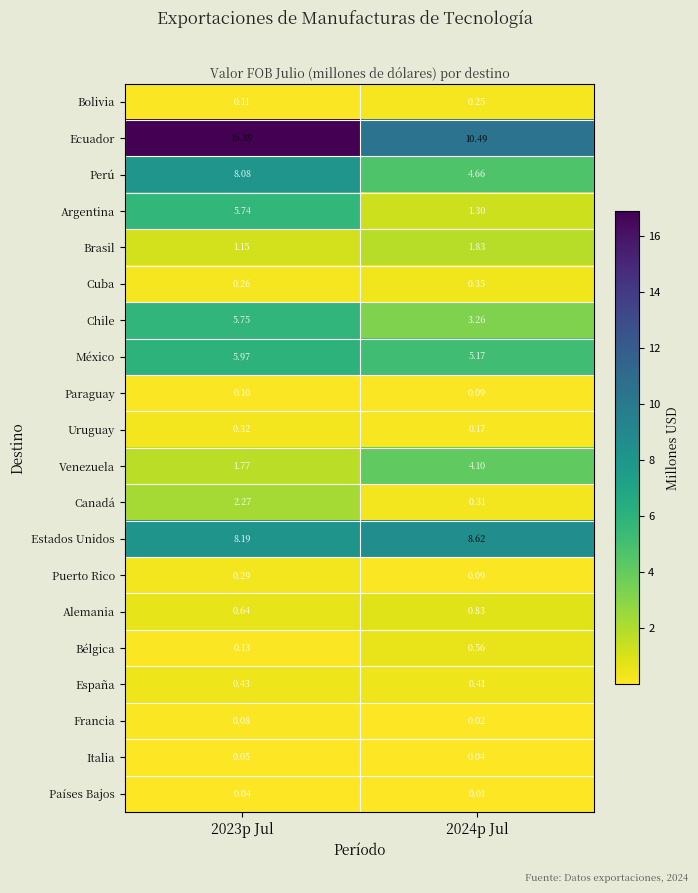

How many categories are shown in the chart?

2